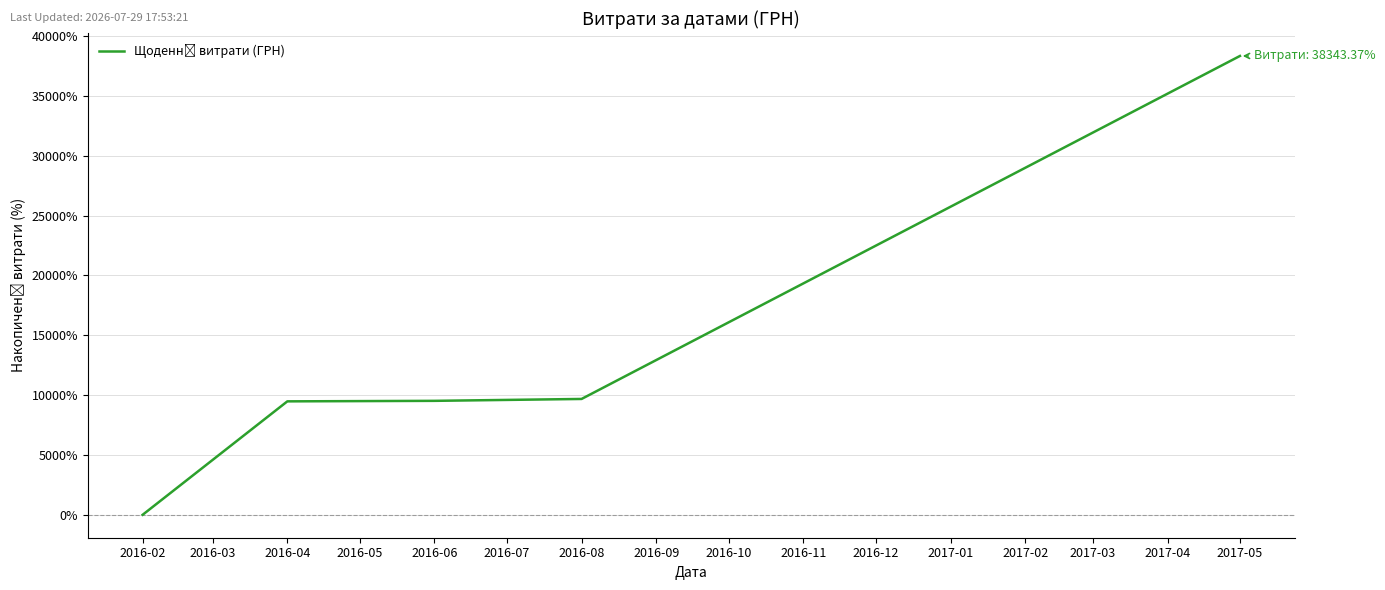

What is the value of the 3rd point from the left?

9521.7